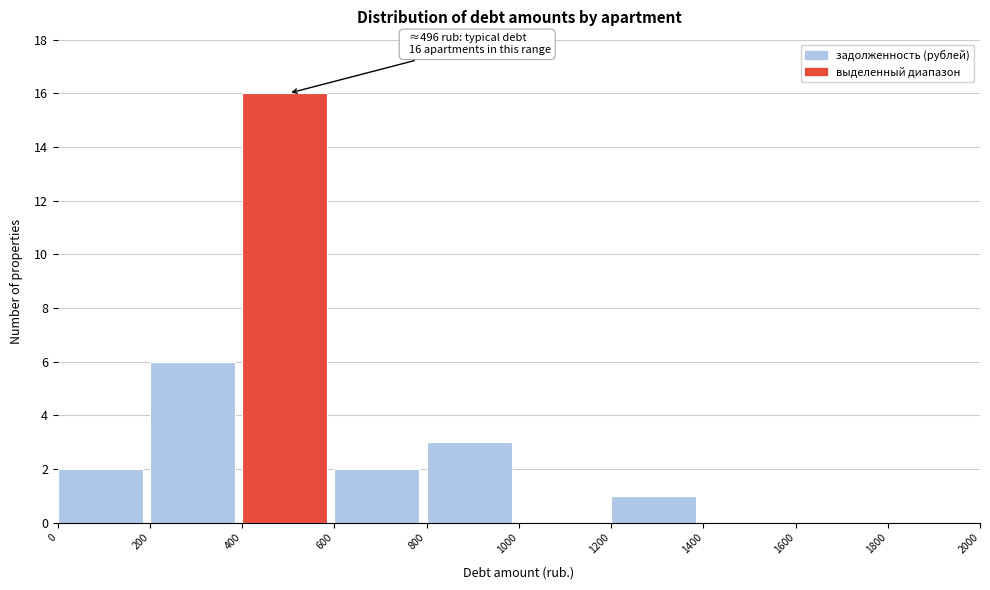

Which range on the x-axis has the tallest bar?

400 to 600